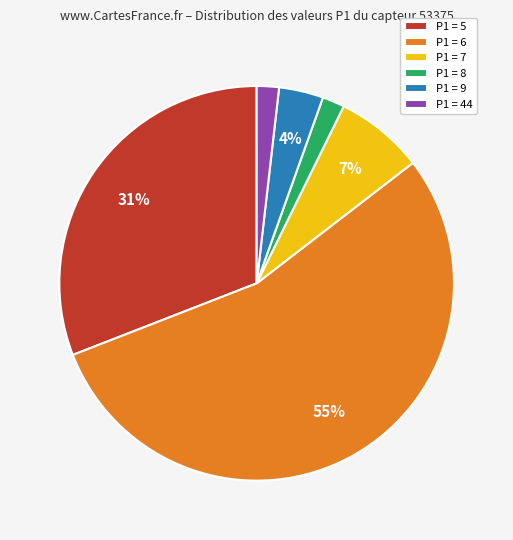

Is it true that P1 = 7 is 1% of the pie?

False